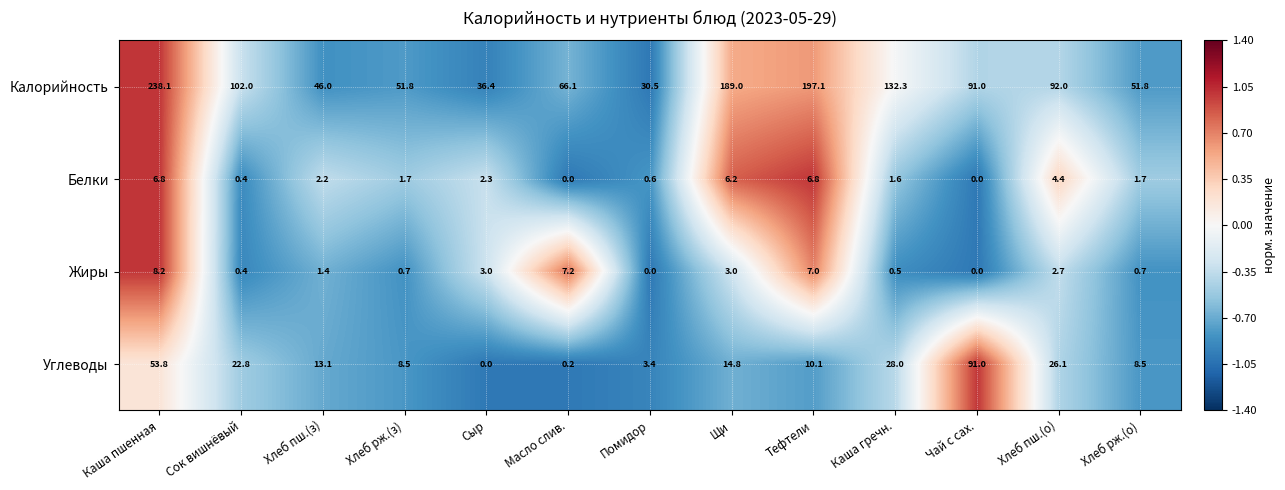

What is the highest value of the Углеводы series?

91.0